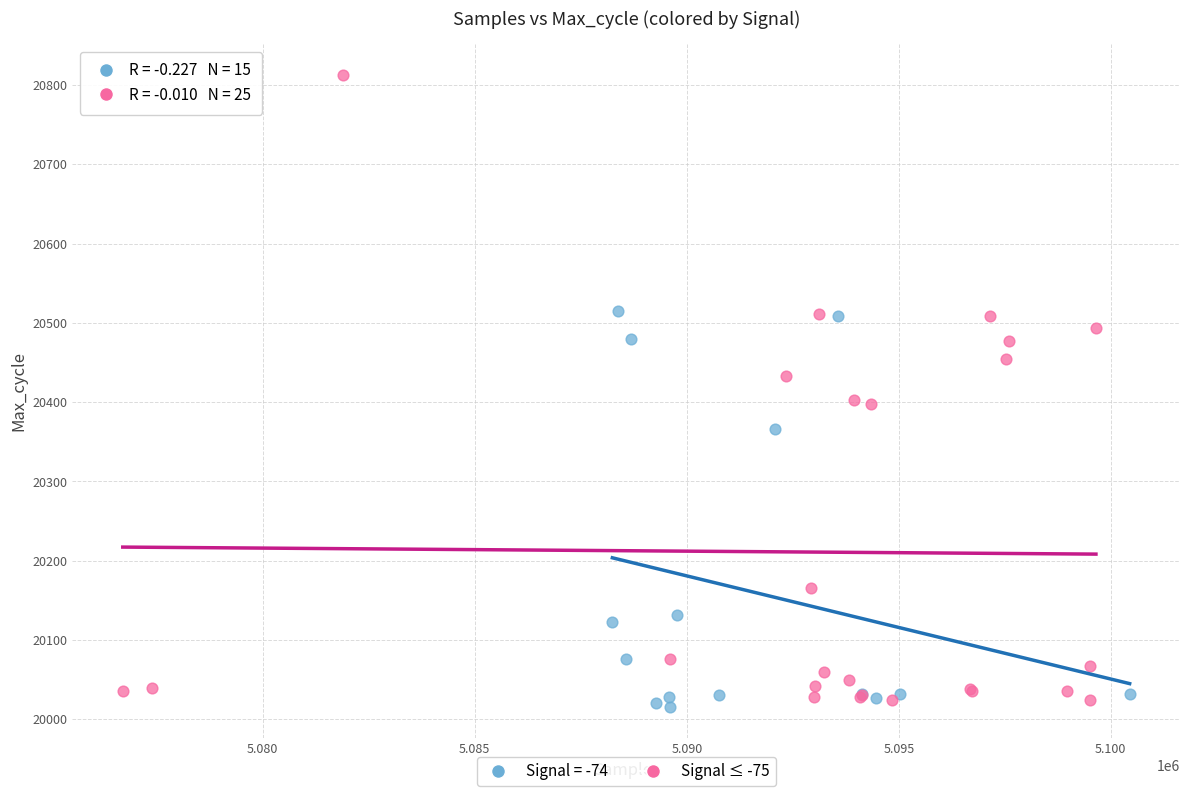

Which series contains the highest Y value?

Signal ≤ -75